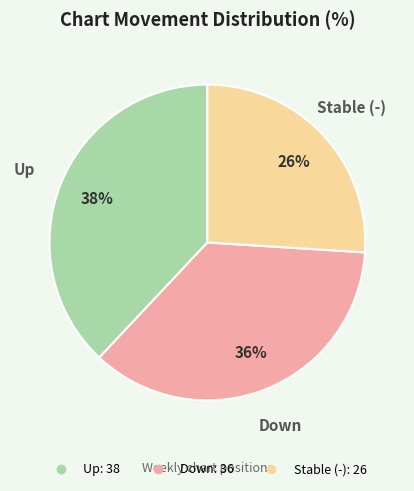

Does any single category account for the majority?

No